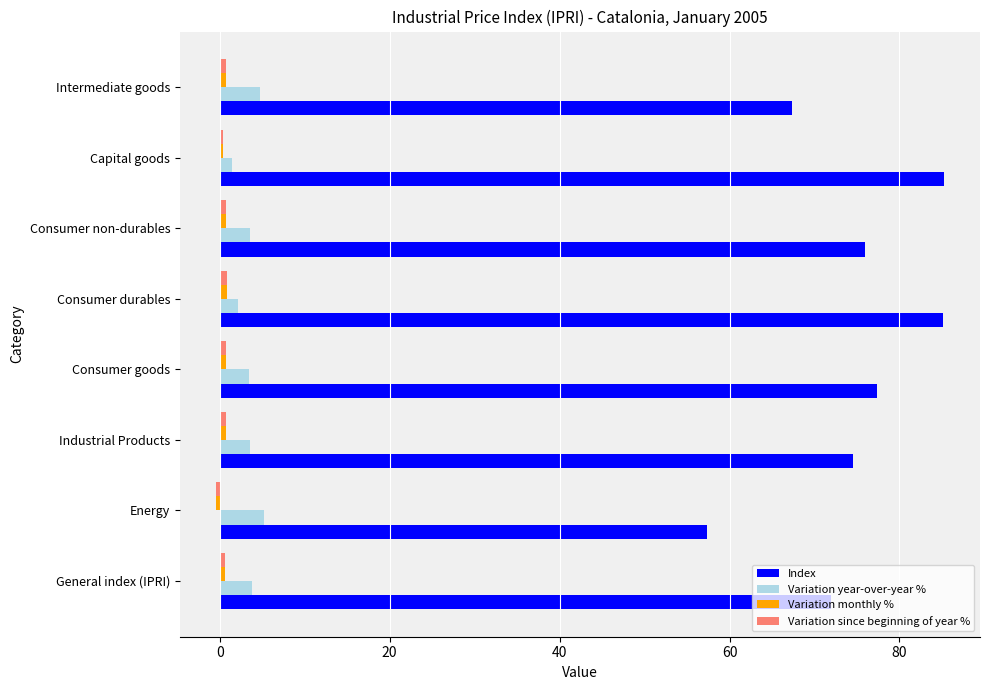

Which series has the widest spread of values?

Index